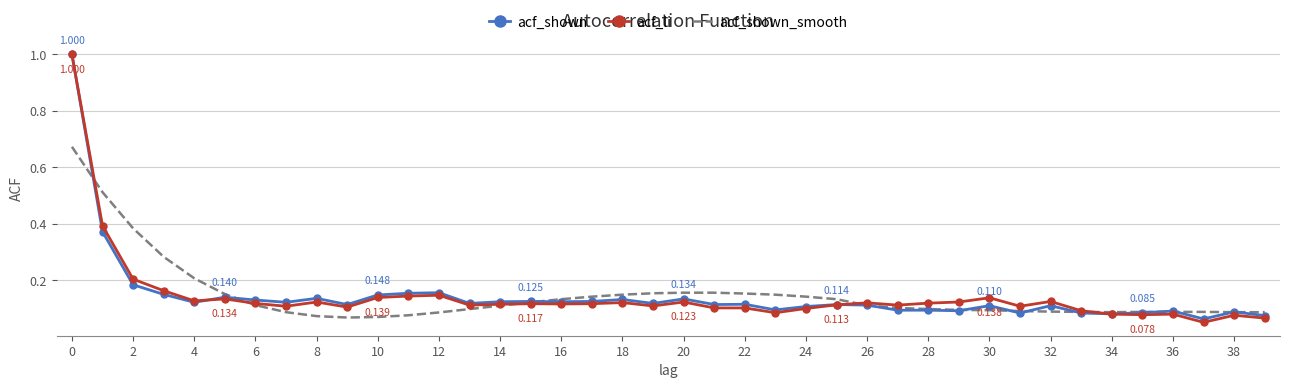

What are all the series names shown in the legend?

acf_shown, acf_li, acf_shown_smooth